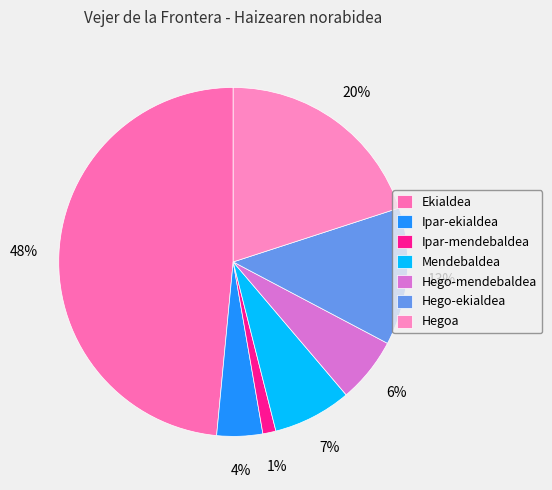

To the nearest percent, what is the difference between the largest and smallest slice percentages?

47%